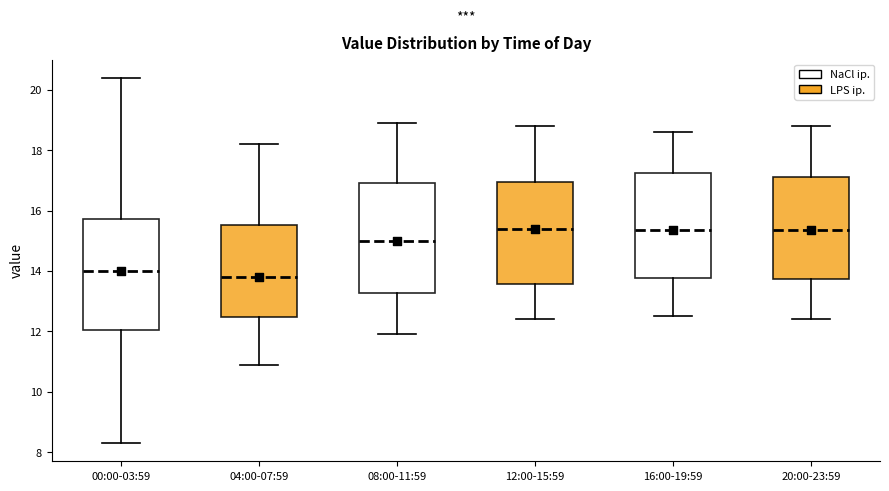

Reading left to right, read every box against the y-axis: the position of its median line, the range the box covers, and the ends of its whiskers. The values are not printed on the chart, so give them approximately, as read against the axis.

00:00-03:59: median 14.0, box 12.0 to 15.8, whiskers 8.4 to 20.4
04:00-07:59: median 13.8, box 12.4 to 15.6, whiskers 11.0 to 18.2
08:00-11:59: median 15.0, box 13.2 to 17.0, whiskers 12.0 to 19.0
12:00-15:59: median 15.4, box 13.6 to 17.0, whiskers 12.4 to 18.8
16:00-19:59: median 15.4, box 13.8 to 17.2, whiskers 12.6 to 18.6
20:00-23:59: median 15.4, box 13.8 to 17.2, whiskers 12.4 to 18.8